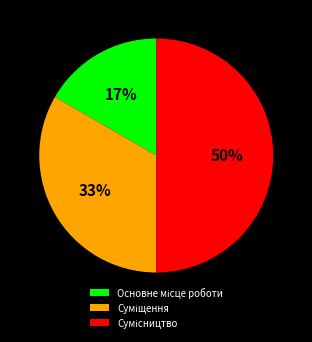

To the nearest percent, what is the average slice percentage?

33%